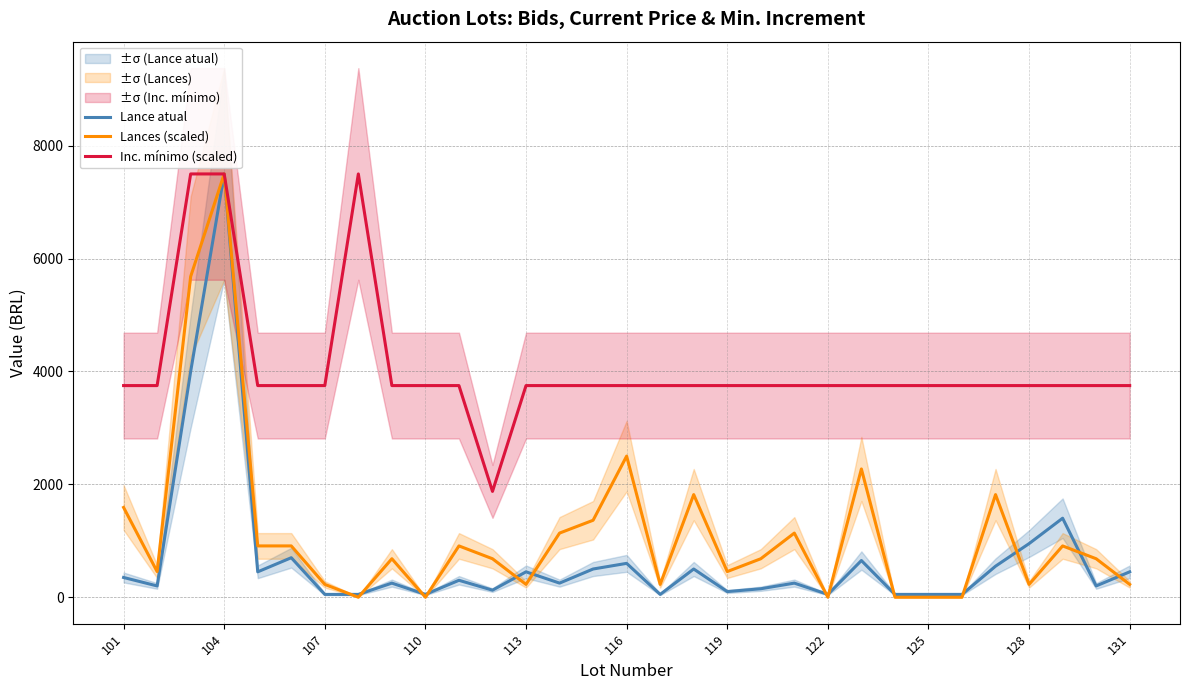

True or false: Inc. mínimo (scaled) has more than 2 points higher than both neighbors.

False